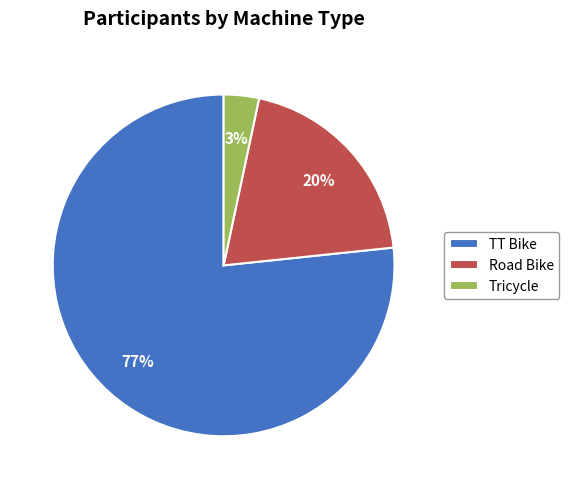

Is the sum of TT Bike and Tricycle greater than half?

Yes